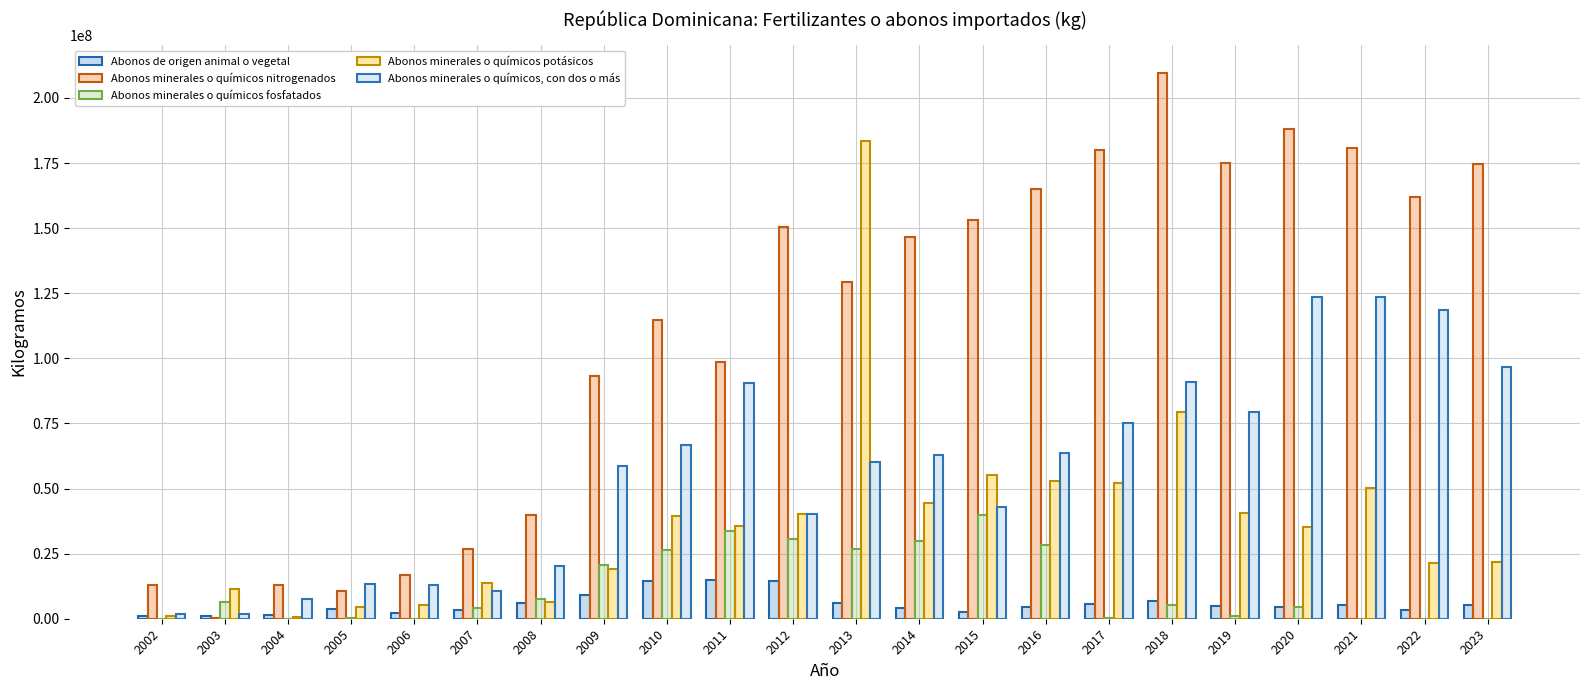

At which category does the chart reach its peak across all series?

2018